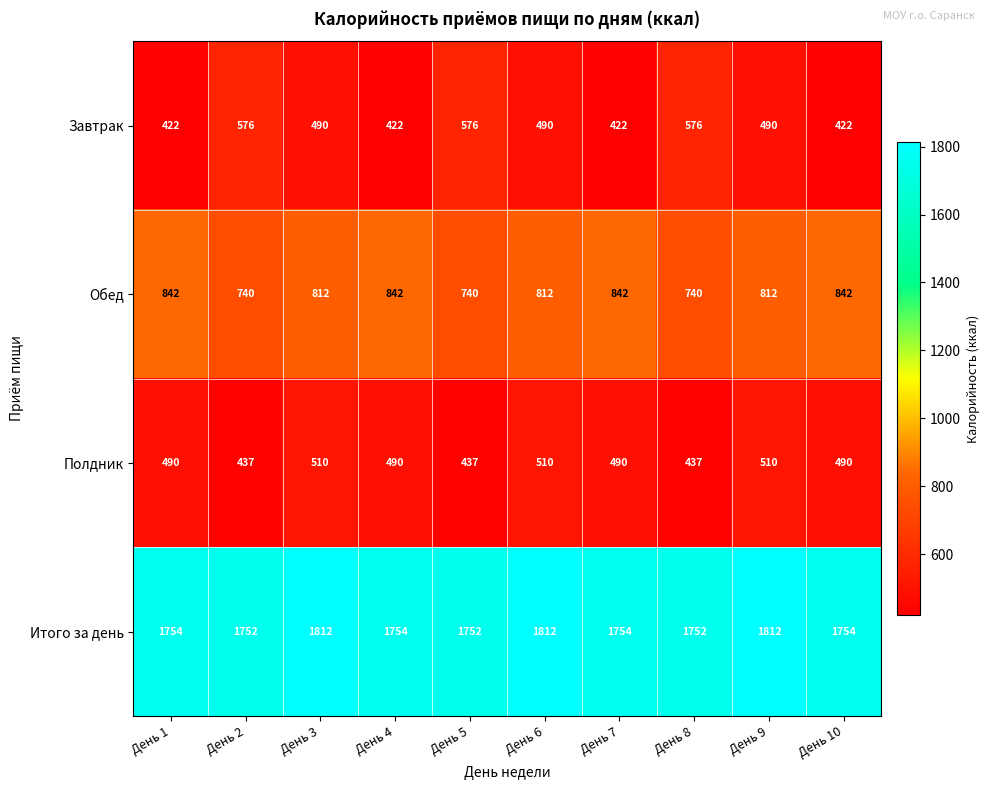

What is the spread (max minus min) of values at День 8?

1315